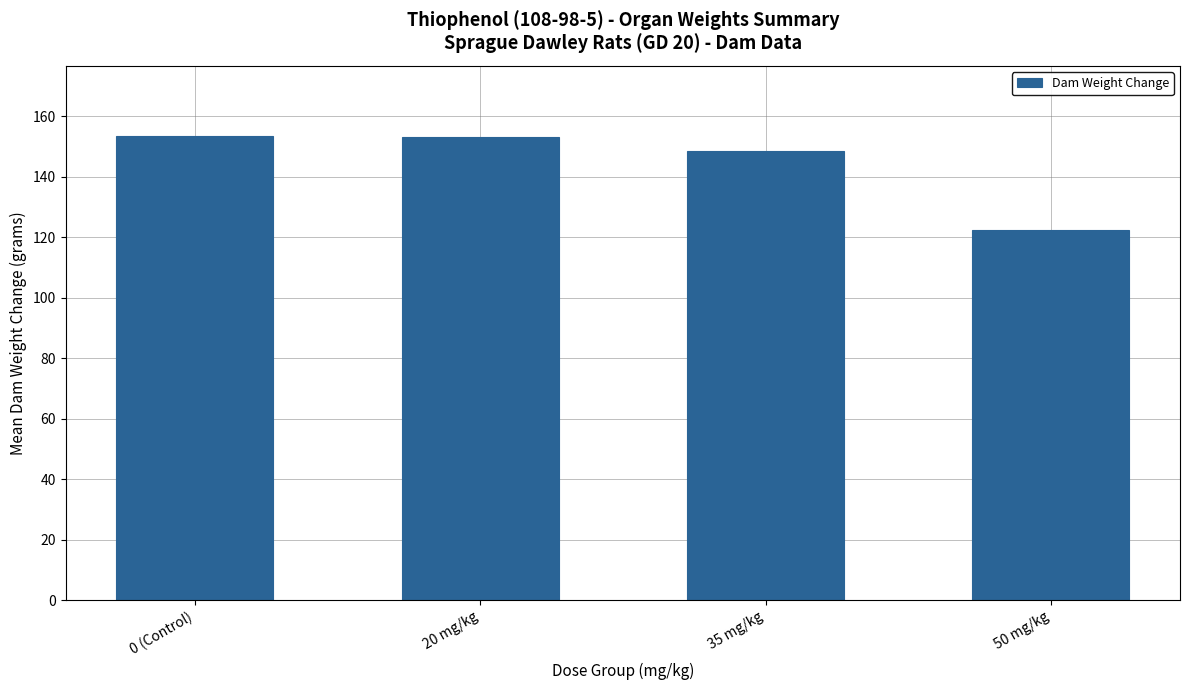

Count the number of categories in the chart.

4